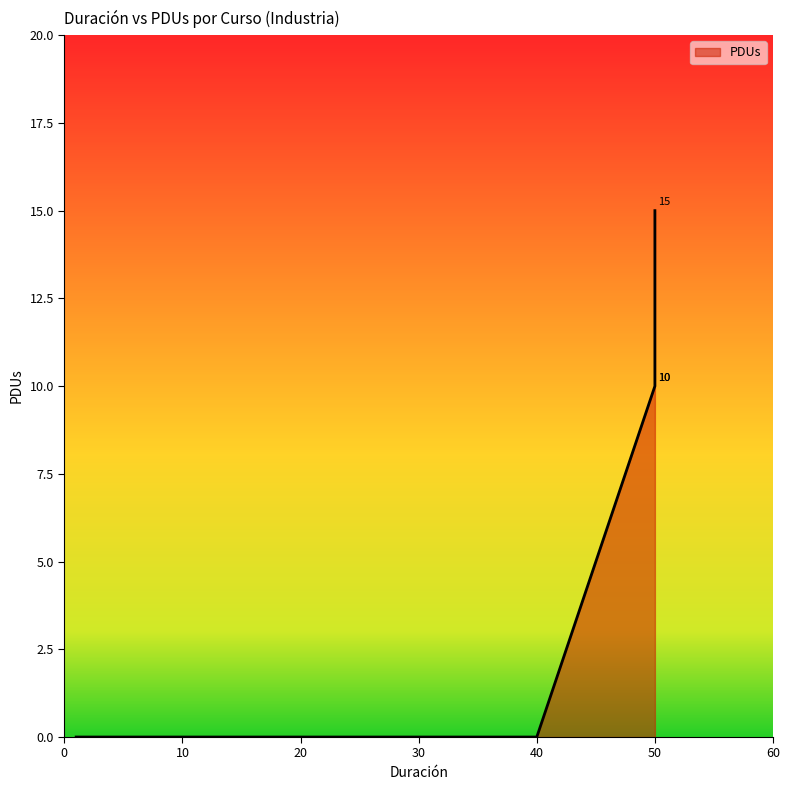

Which category has the lowest value across all series?

40